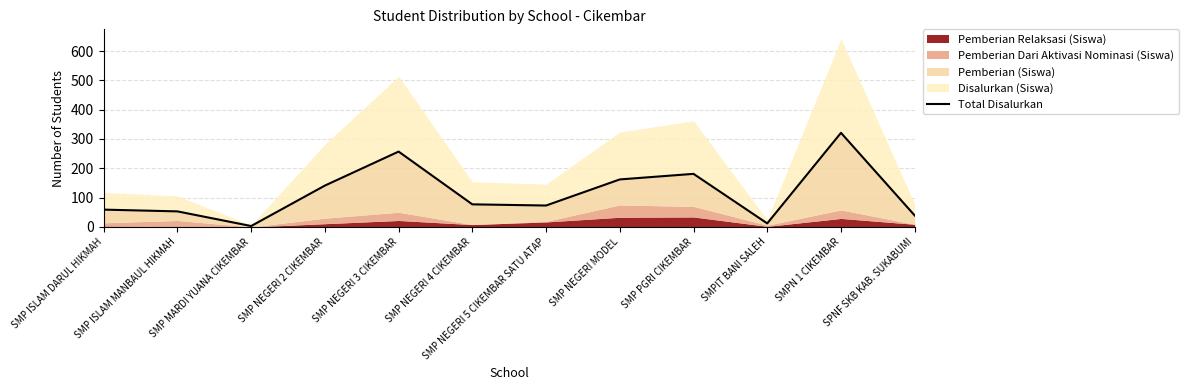

Reading right to left, list all the values displayed in this chart.

SPNF SKB KAB. SUKABUMI=39	SMPN 1 CIKEMBAR=321	SMPIT BANI SALEH=12	SMP PGRI CIKEMBAR=181	SMP NEGERI MODEL=162	SMP NEGERI 5 CIKEMBAR SATU ATAP=73	SMP NEGERI 4 CIKEMBAR=77	SMP NEGERI 3 CIKEMBAR=257	SMP NEGERI 2 CIKEMBAR=141	SMP MARDI YUANA CIKEMBAR=3	SMP ISLAM MANBAUL HIKMAH=53	SMP ISLAM DARUL HIKMAH=59